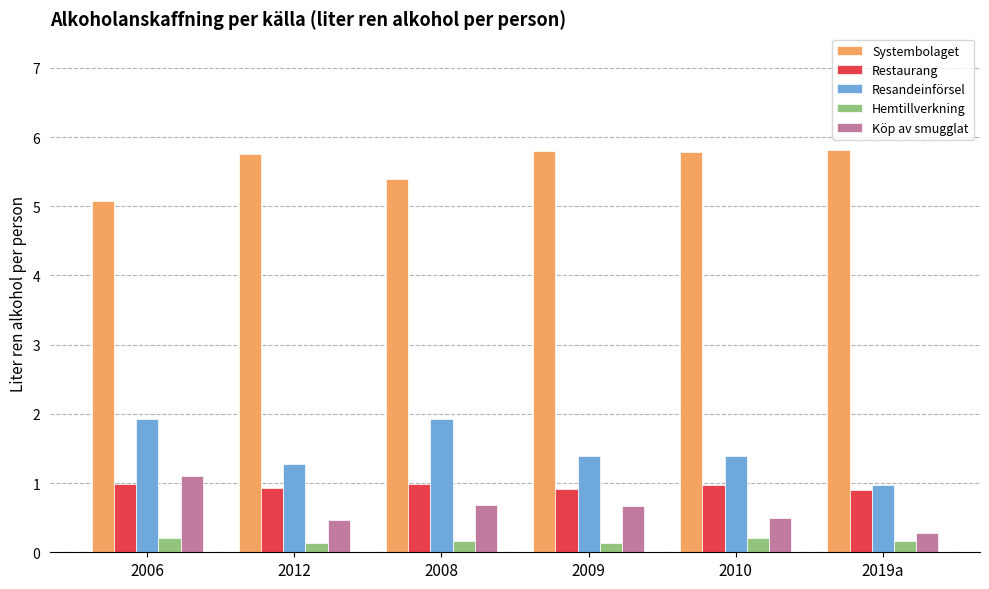

What is the difference between the second highest and second lowest values in the Hemtillverkning series?

0.1